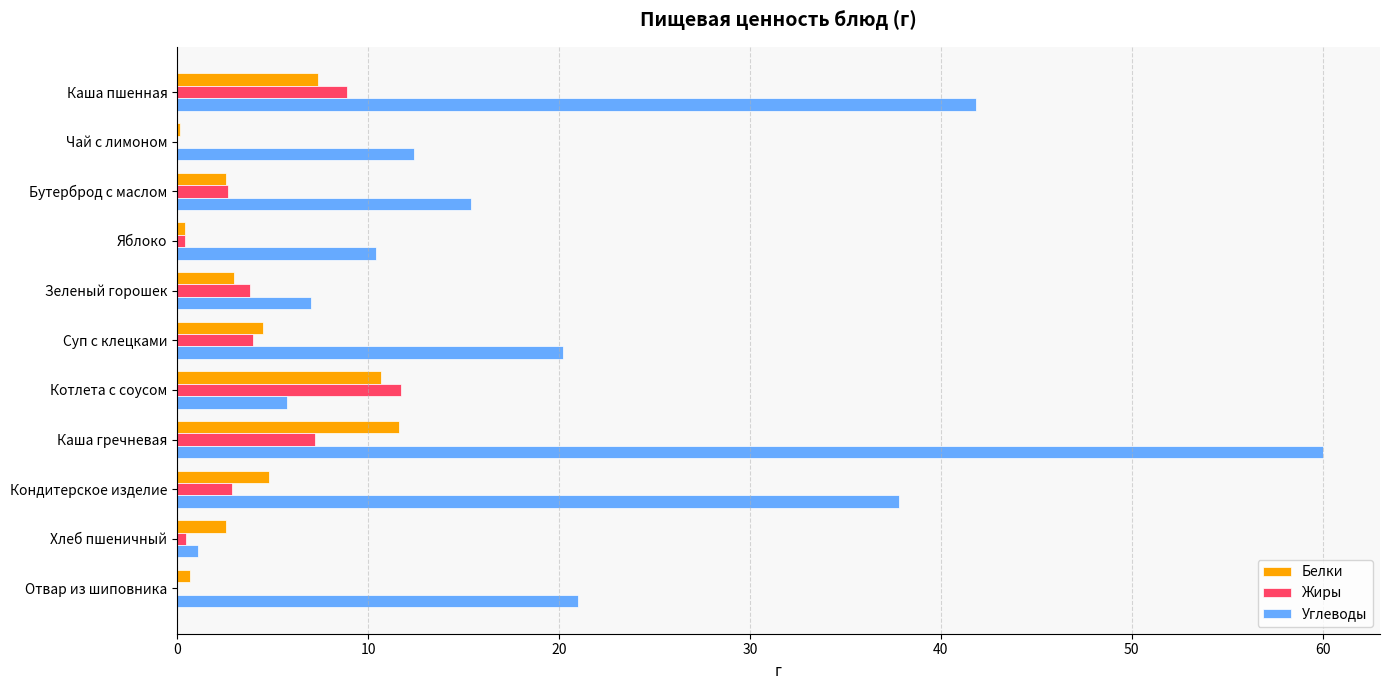

At which category does the chart reach its peak across all series?

Каша гречневая